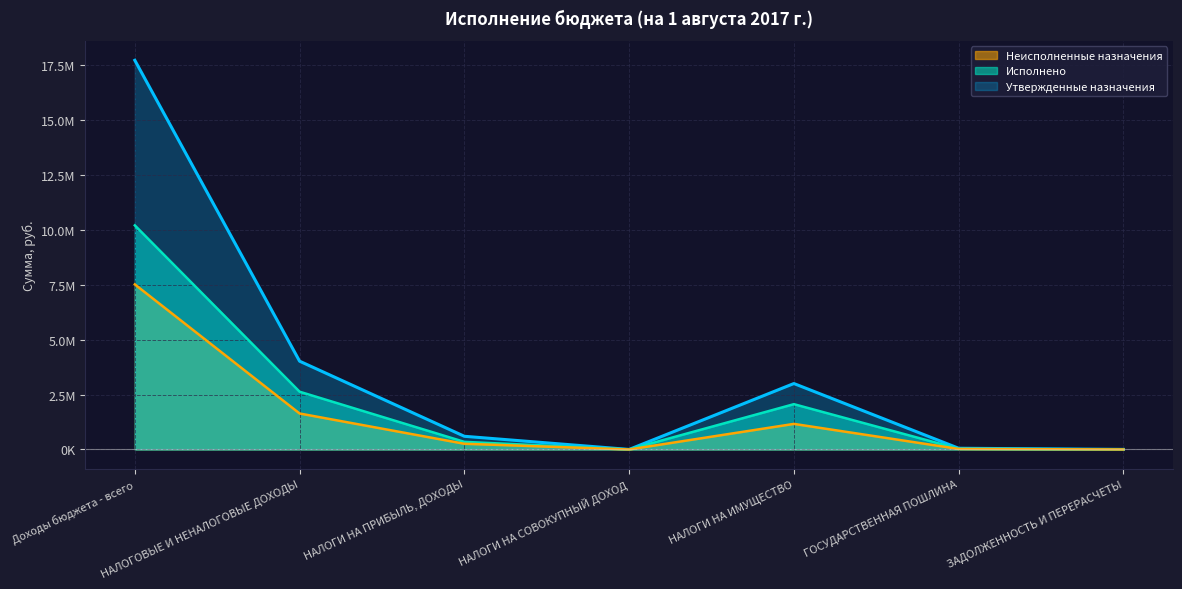

Which series has the widest spread of values?

Утвержденные назначения